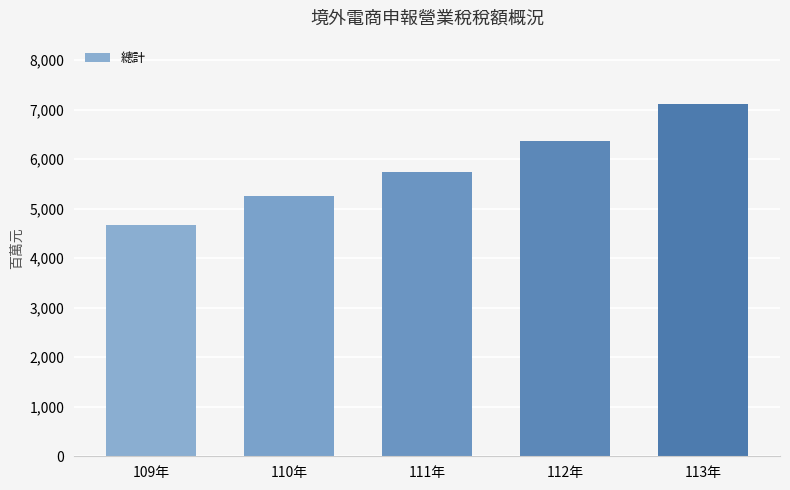

List the labels in order of value, smallest first.

109年, 110年, 111年, 112年, 113年